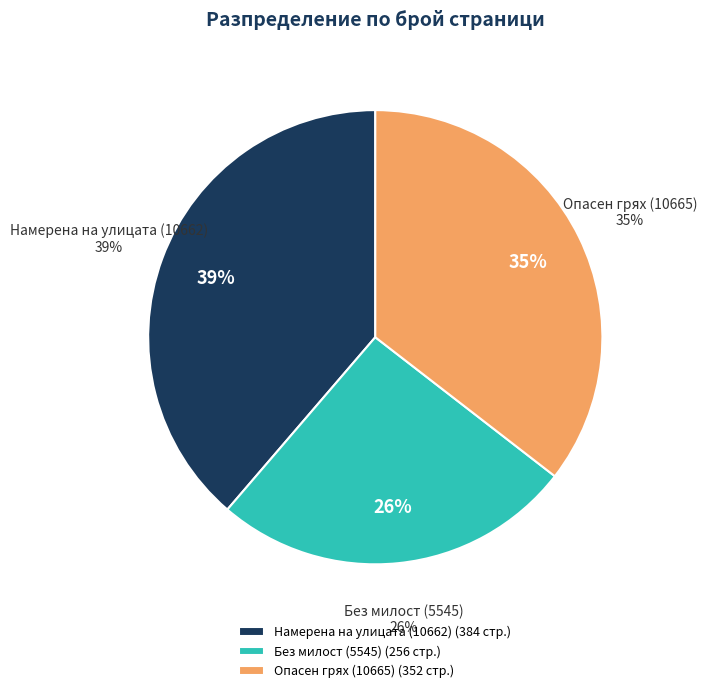

Rank the categories by value from lowest to highest.

Без милост (5545), Опасен грях (10665), Намерена на улицата (10662)